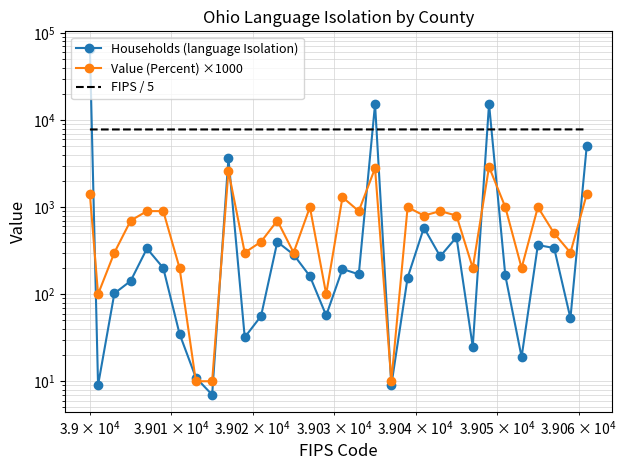

Does the chart have visible grid lines?

Yes